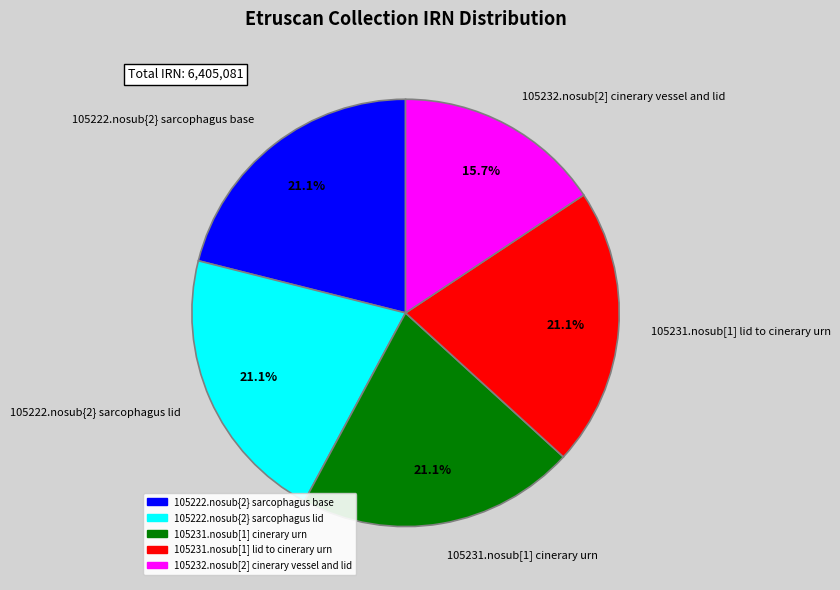

To the nearest percent, what portion does 105222.nosub{2} sarcophagus lid represent?

21%